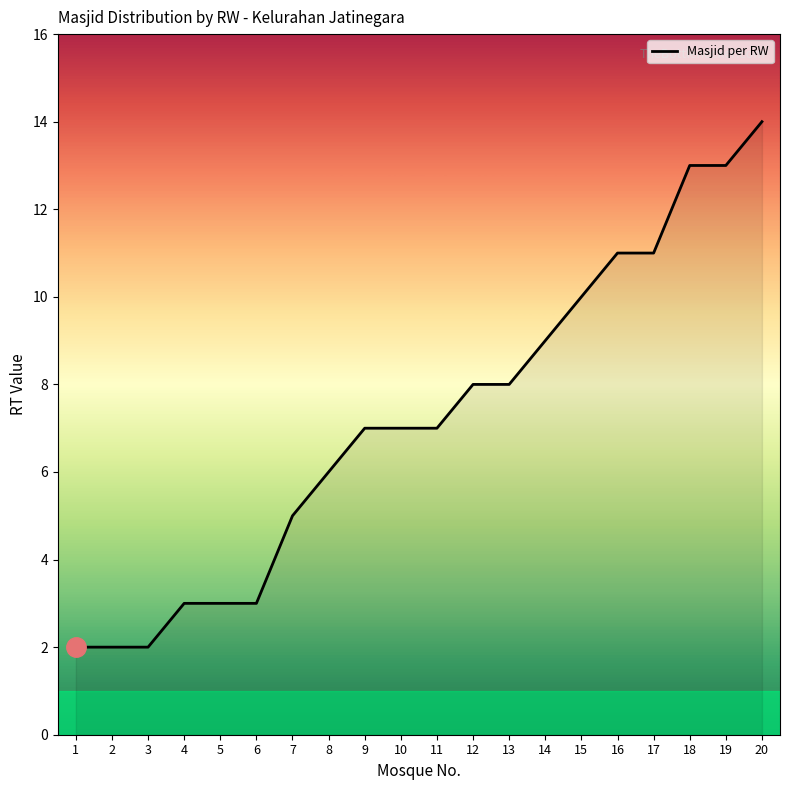

What is the smallest value displayed?

2